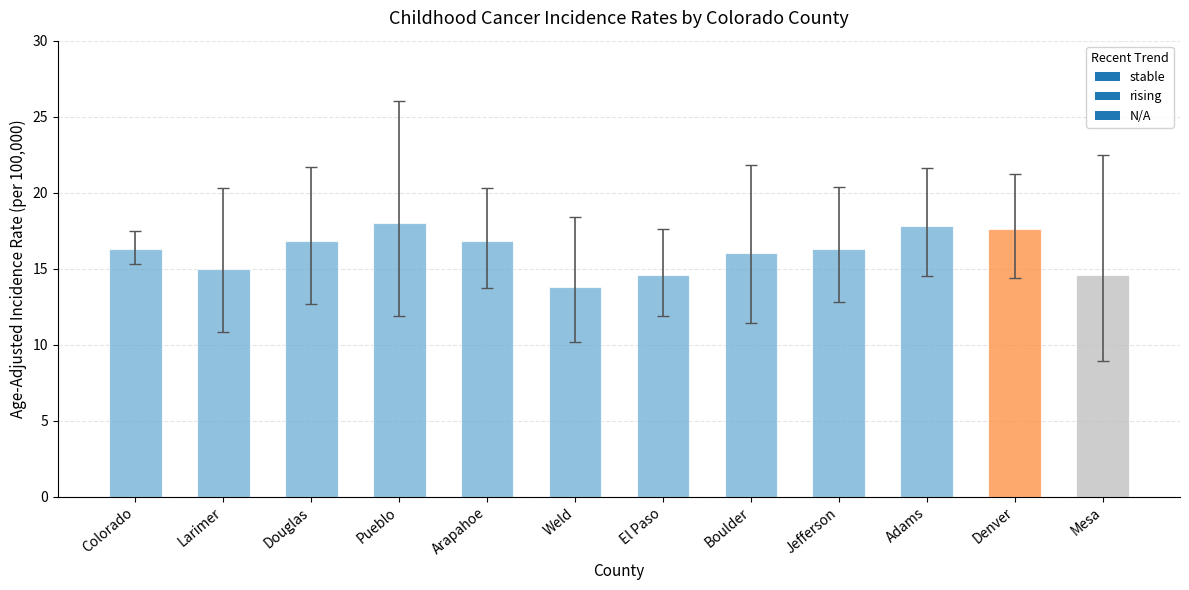

What is the sum of the values at Weld and Pueblo?

31.8